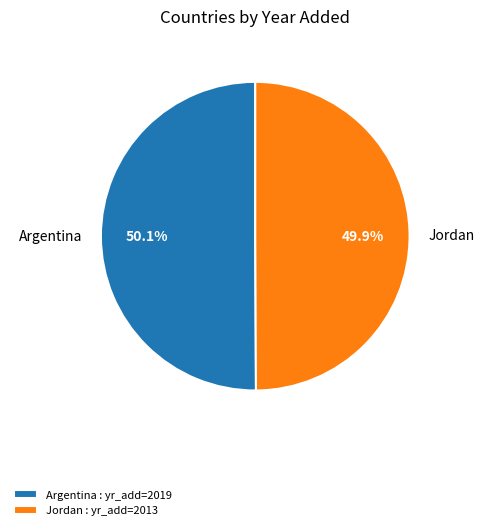

To the nearest percent, what portion does Jordan represent?

50%